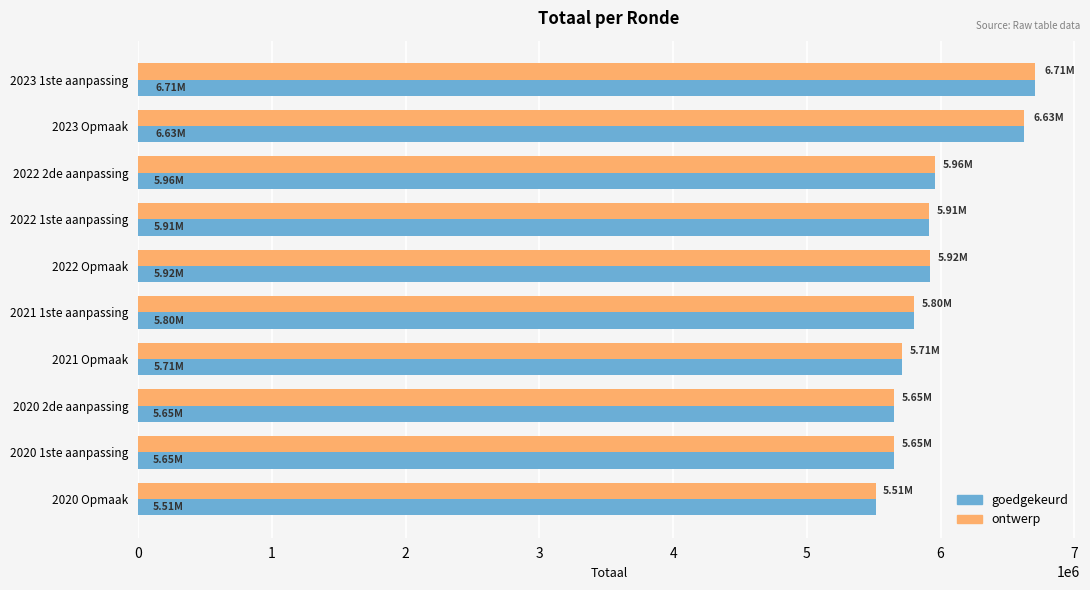

What is the highest value of the ontwerp series?

6706632